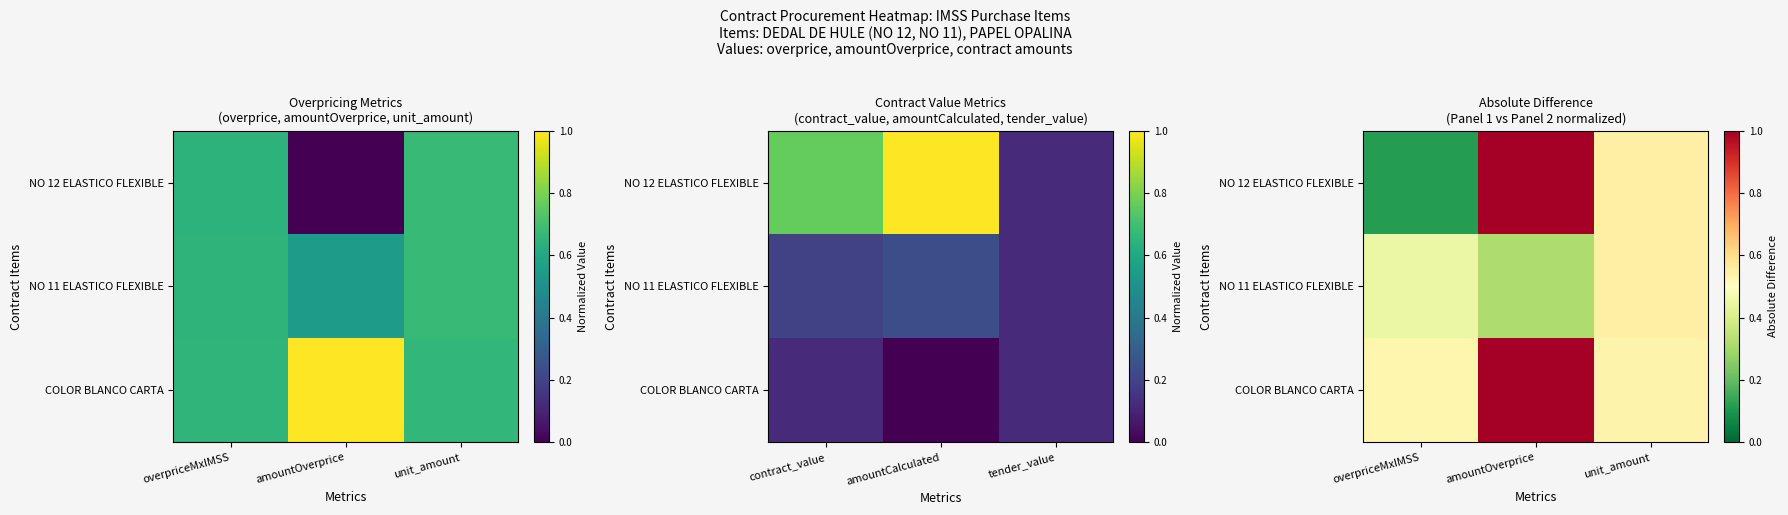

Which series has the largest total across all categories?

COLOR BLANCO CARTA